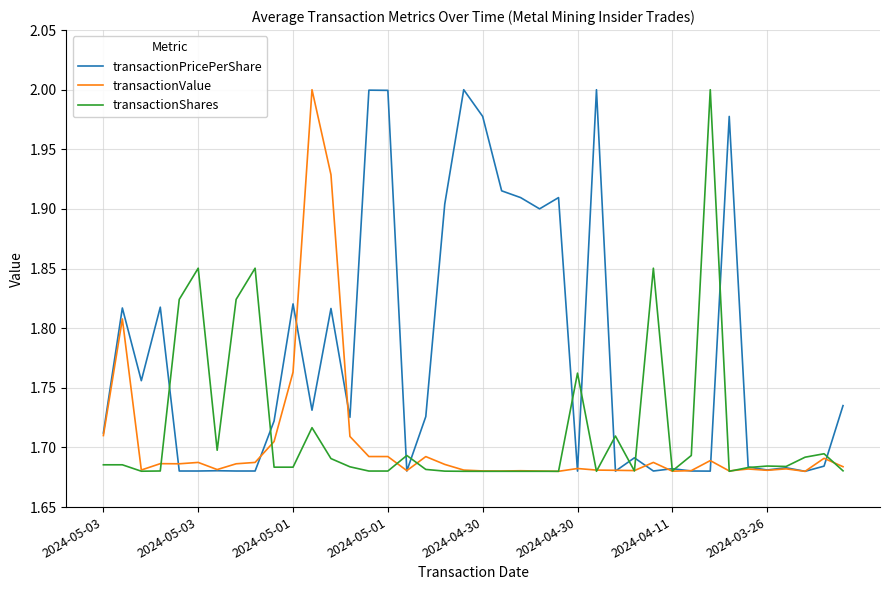

What is the maximum value shown in the chart?

2.0